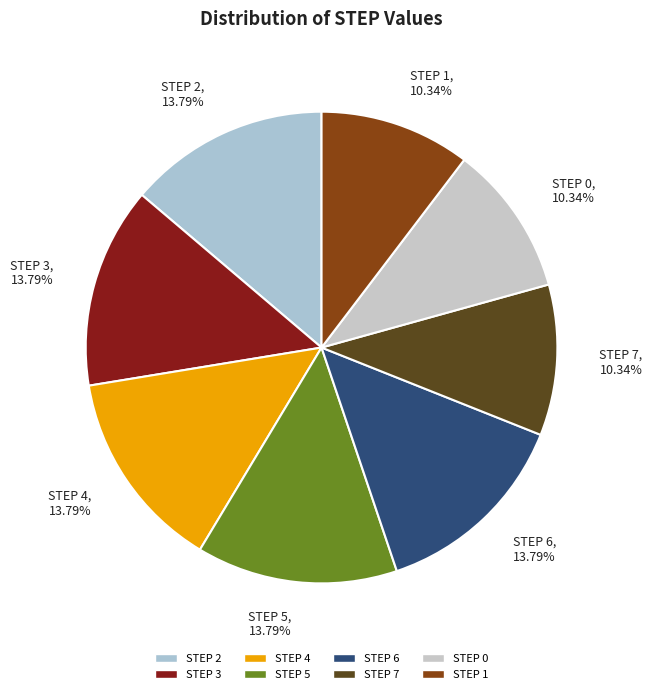

How much of the chart is everything except STEP 4?

86.2%